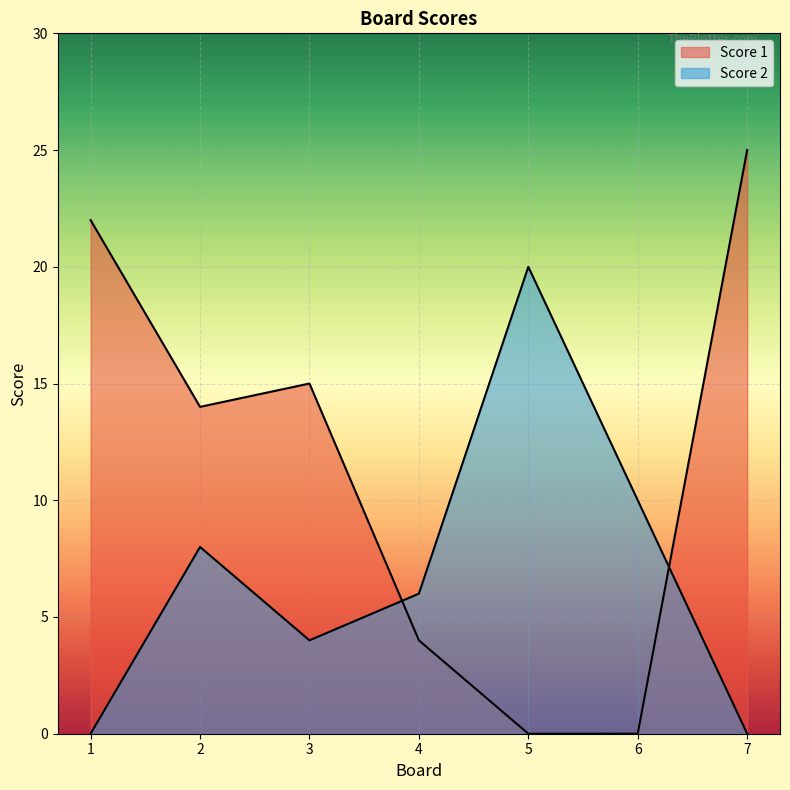

What is the difference between the maximum and minimum values in the Score 2 series?

20